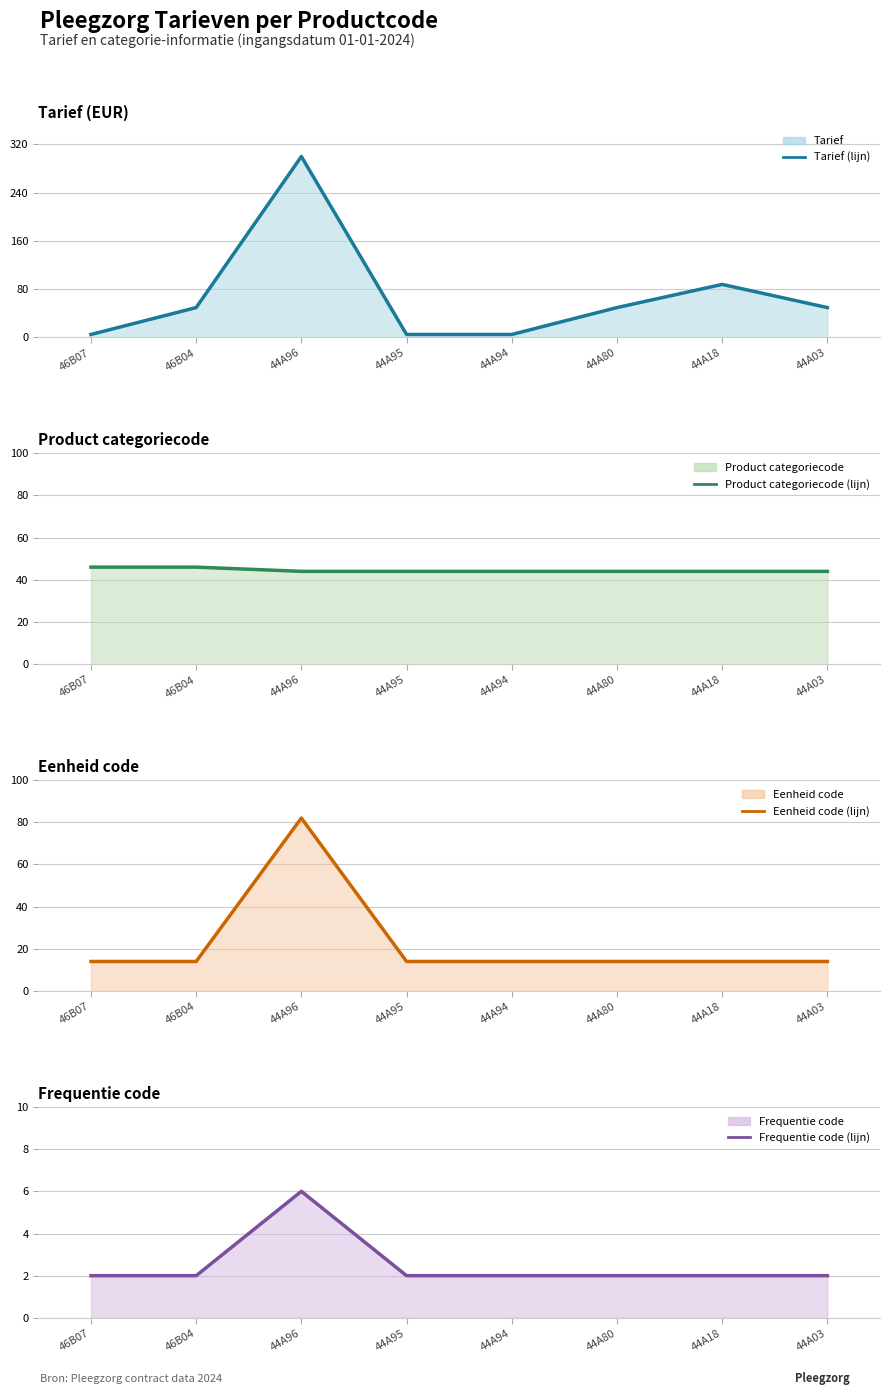

True or false: Product categoriecode (lijn) and Eenheid code (lijn) cross at least once.

True